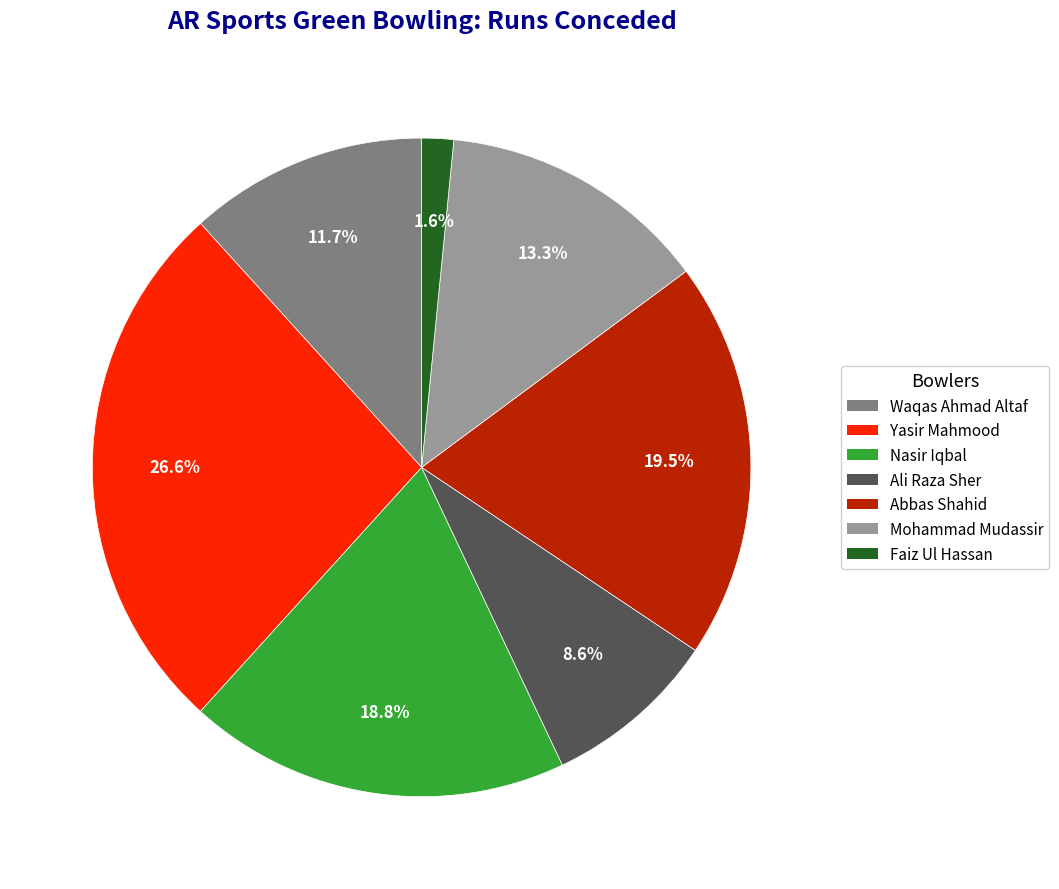

To the nearest percent, what is the difference between the Yasir Mahmood and Nasir Iqbal slice percentages?

8%